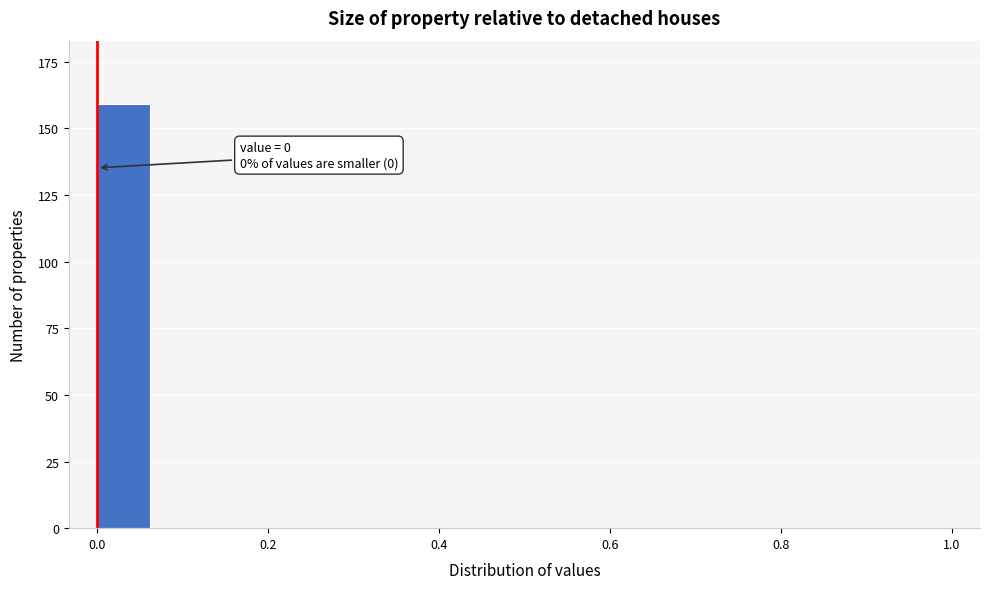

Read against the x-axis, roughly where is the centre of the tallest bar?

0.04